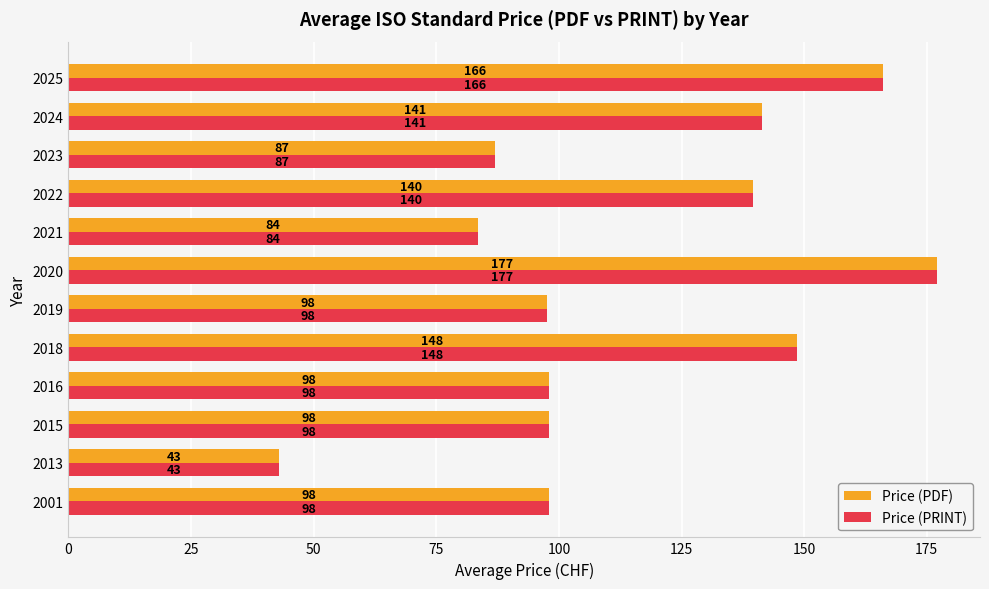

At which category is the sum across all series the highest?

2020